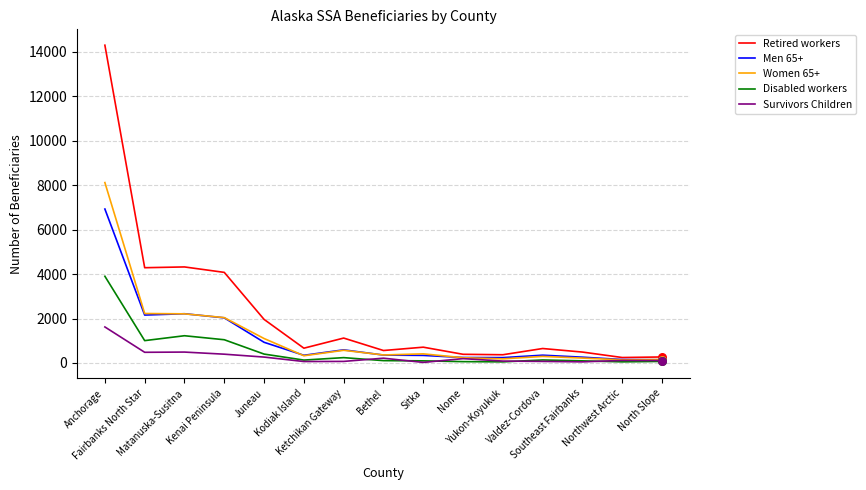

At which category is the sum across all series the highest?

Anchorage